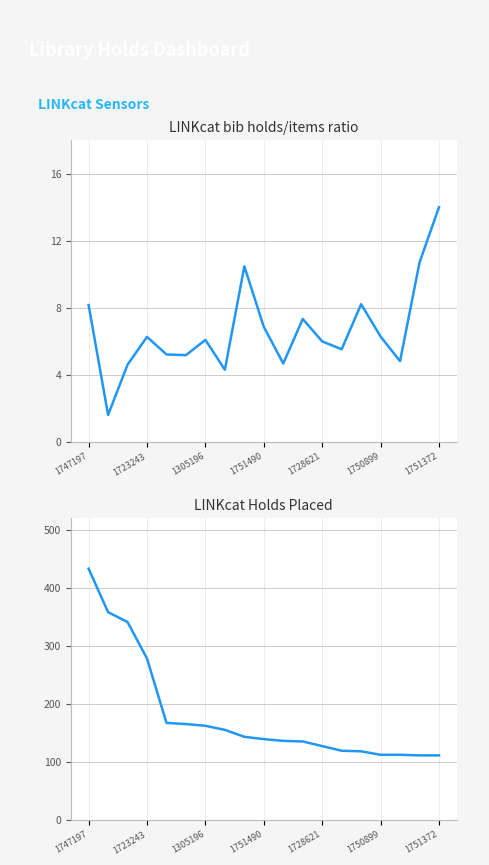

Between 0.2 and 1.0, which is larger?

1.0